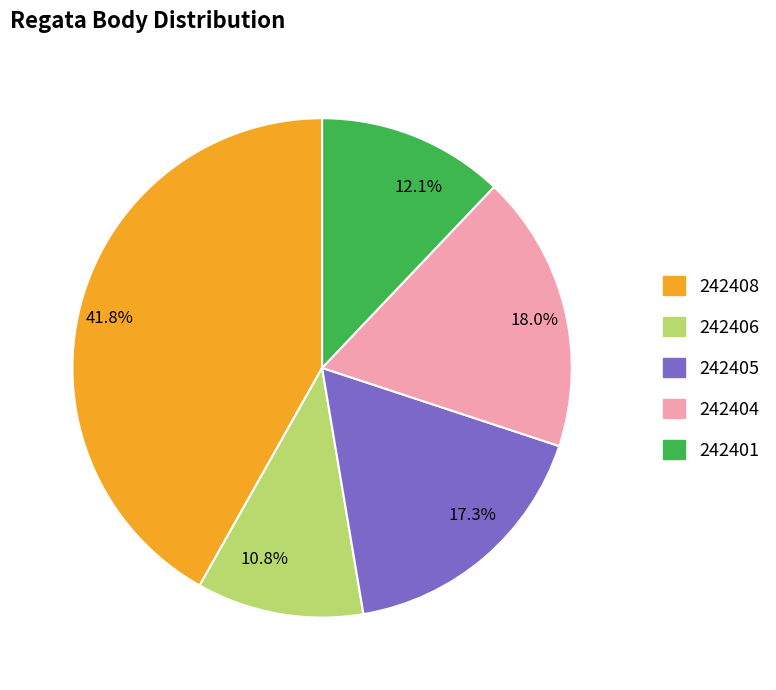

Combined, what portion of the pie is 17.3% and 18.0%?

35.3%